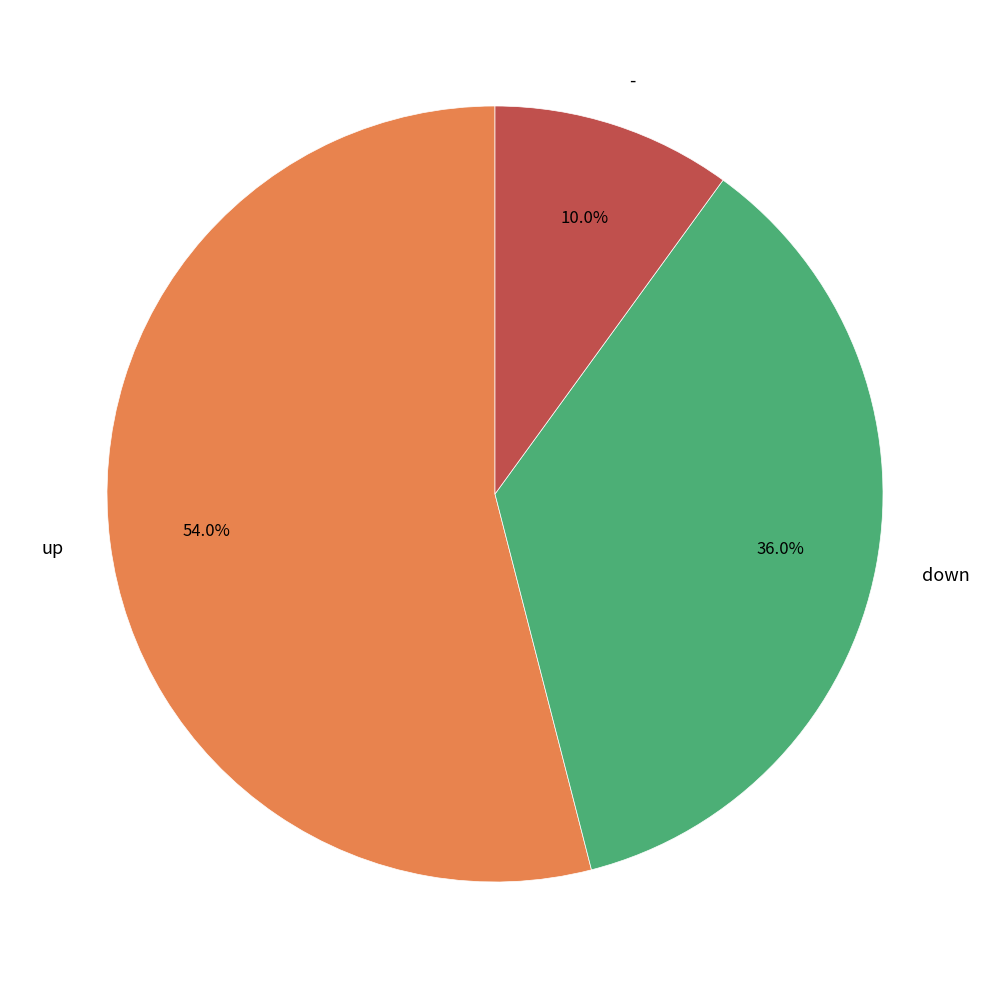

Between down and -, which is larger?

down